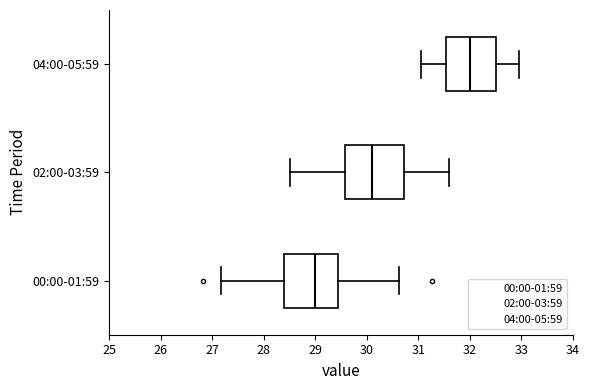

Where does the left whisker of the box for 02:00-03:59 end on the x-axis? The values are not printed on the chart, so give them approximately, as read against the axis.

28.5